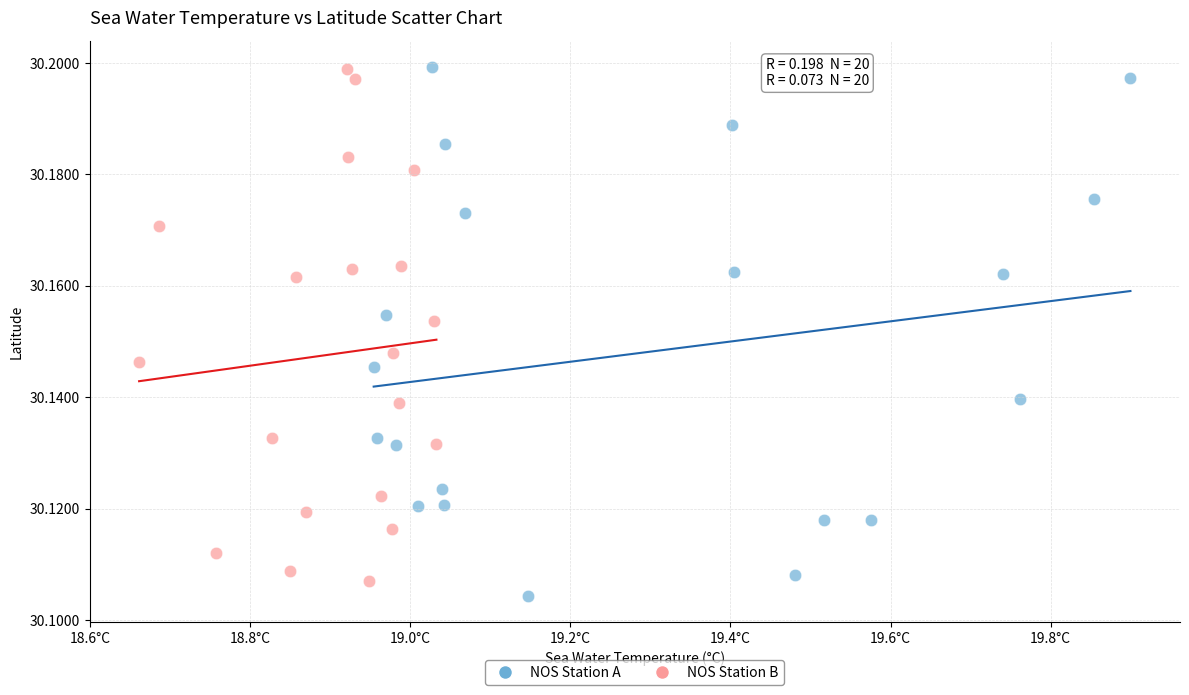

What are all the series names shown in the legend?

NOS Station A, NOS Station B